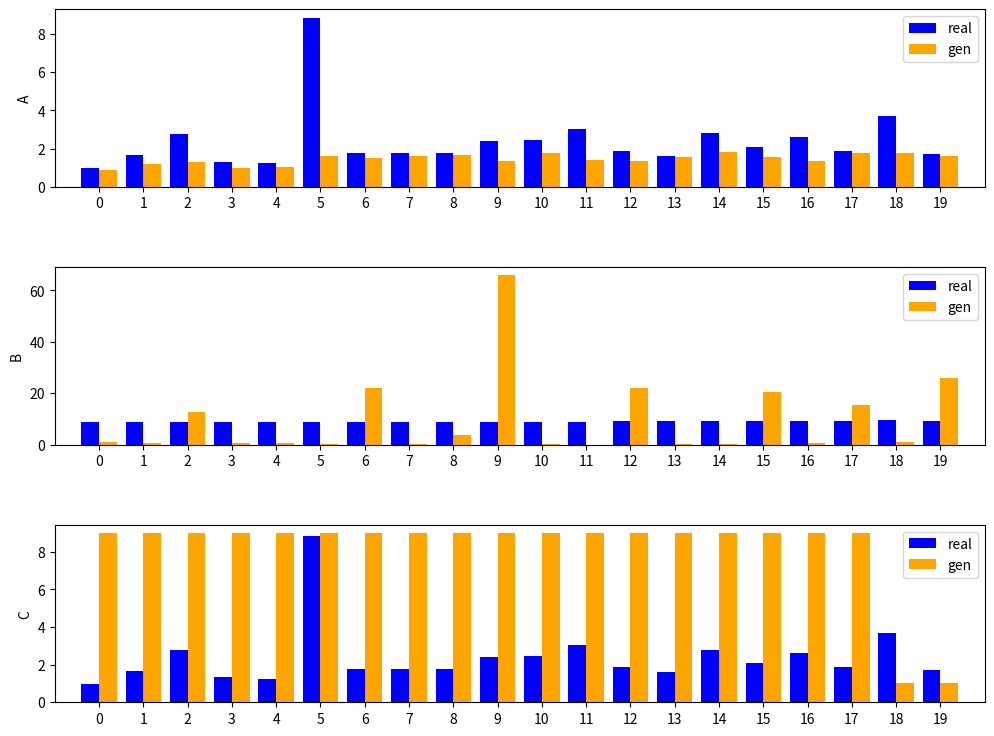

What is the total value across all series at 3?

10.3